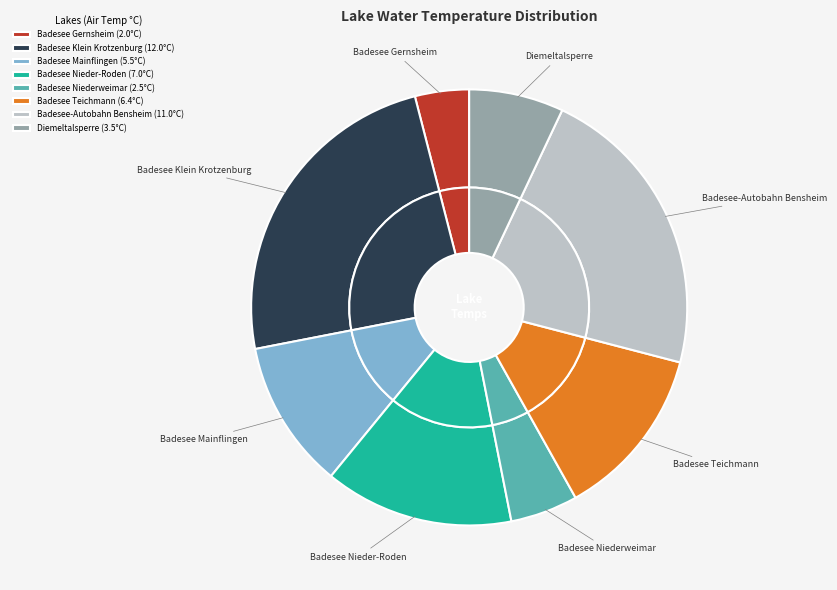

Does Badesee Nieder-Roden represent more than half of the total?

No